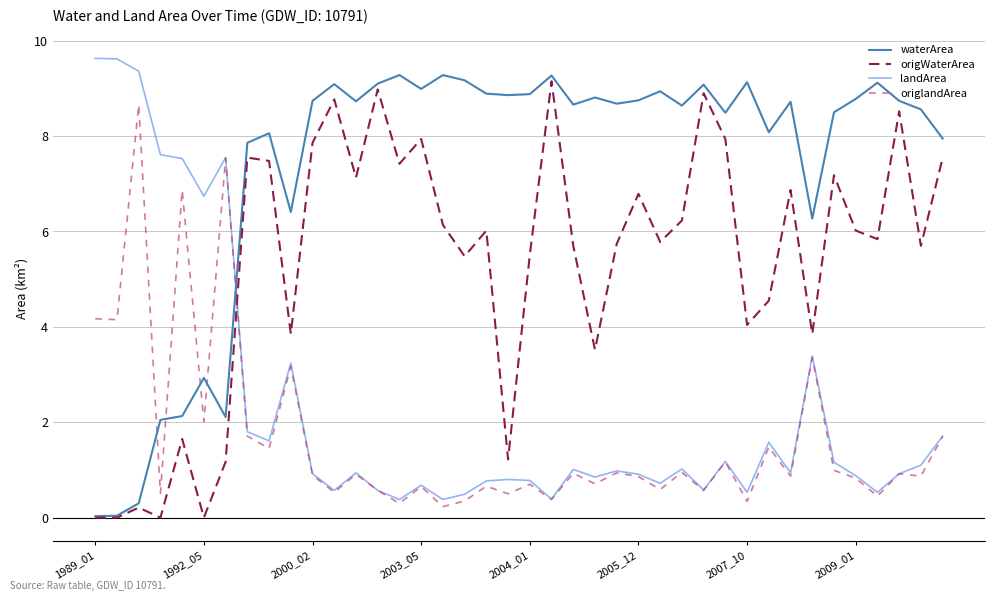

True or false: landArea and origWaterArea cross at least once.

True